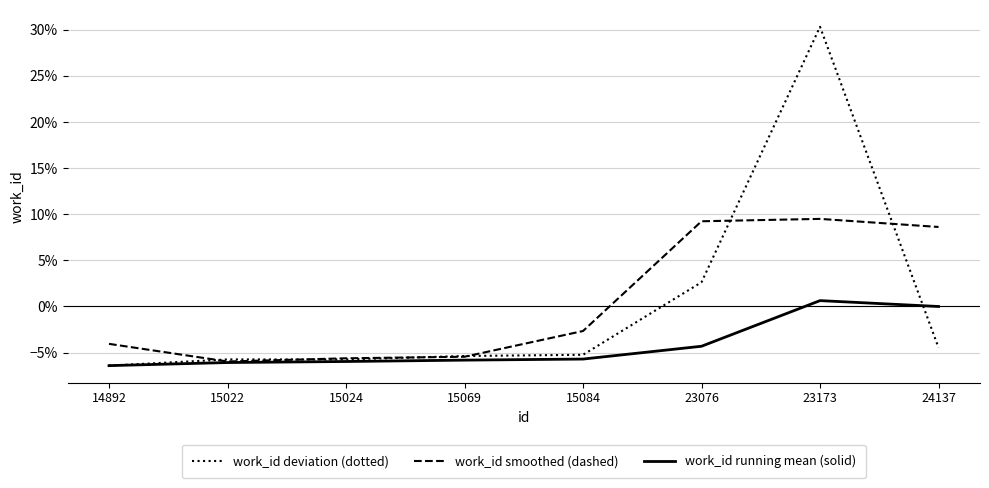

Reading left to right, transcribe all the data shown in this chart.

work_id deviation (dotted): -0.1	-0.1	-0.1	-0.1	-0.1	0.0	0.3	-0.0
work_id smoothed (dashed): -0.0	-0.1	-0.1	-0.1	-0.0	0.1	0.1	0.1
work_id running mean (solid): -0.1	-0.1	-0.1	-0.1	-0.1	-0.0	0.0	0.0